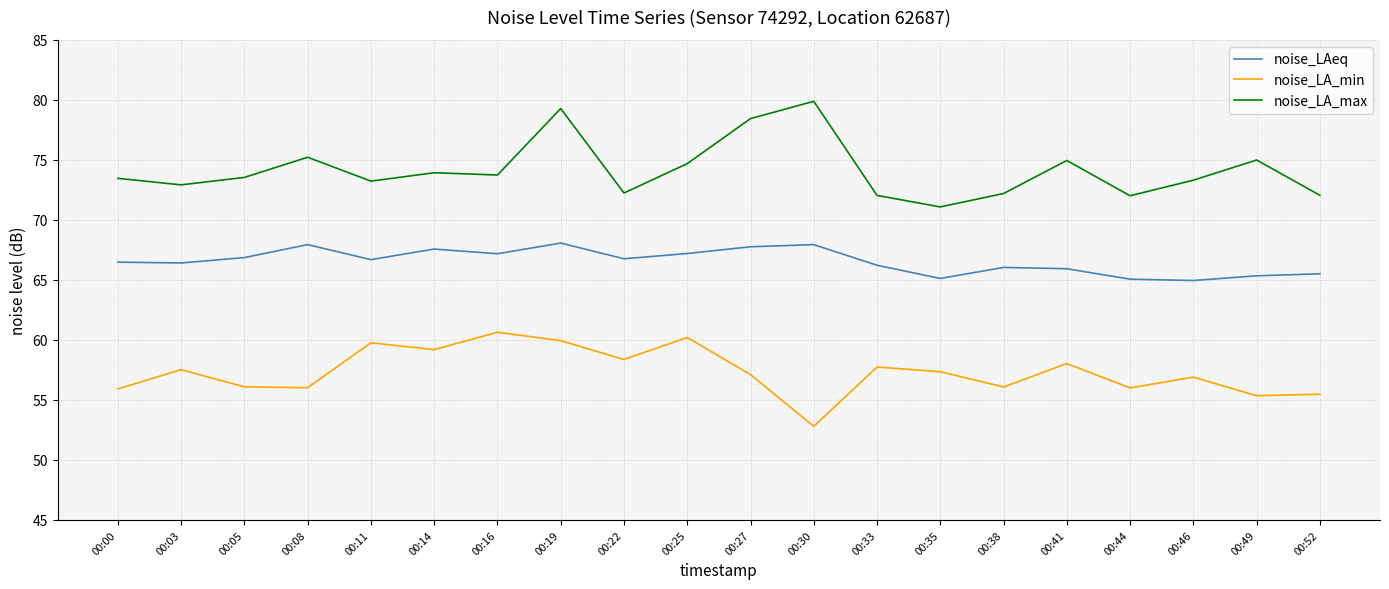

What is the minimum value for noise_LA_max?

71.1